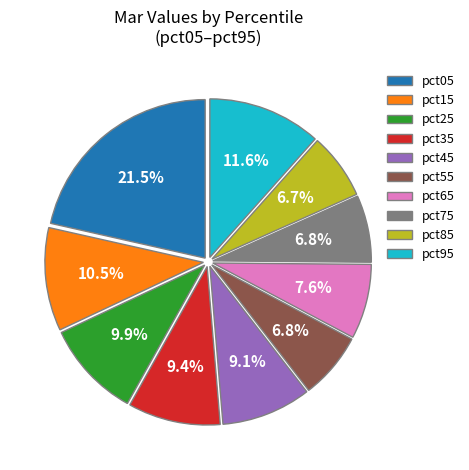

How many slices are in this pie chart?

10